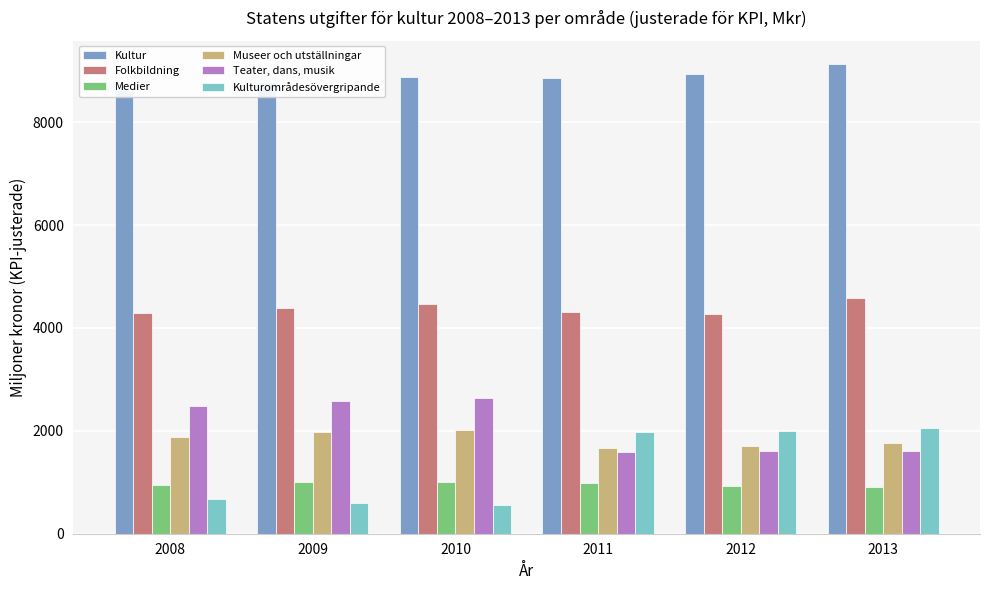

What is the total value across all series at 2012?

19448.9